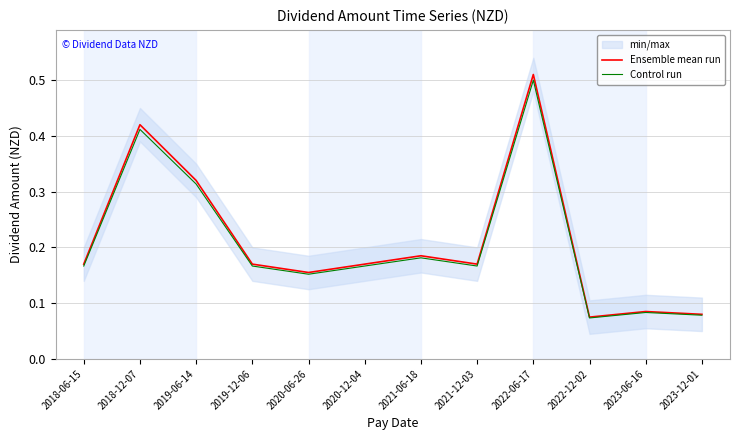

What is the sum of all Control run values?

2.5